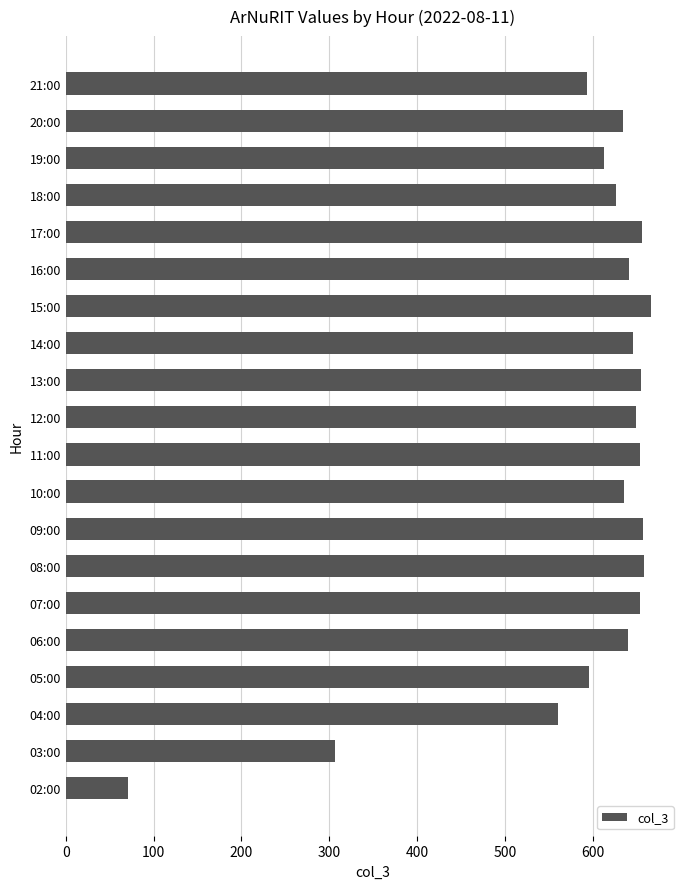

What is the difference between the maximum and minimum values?

595